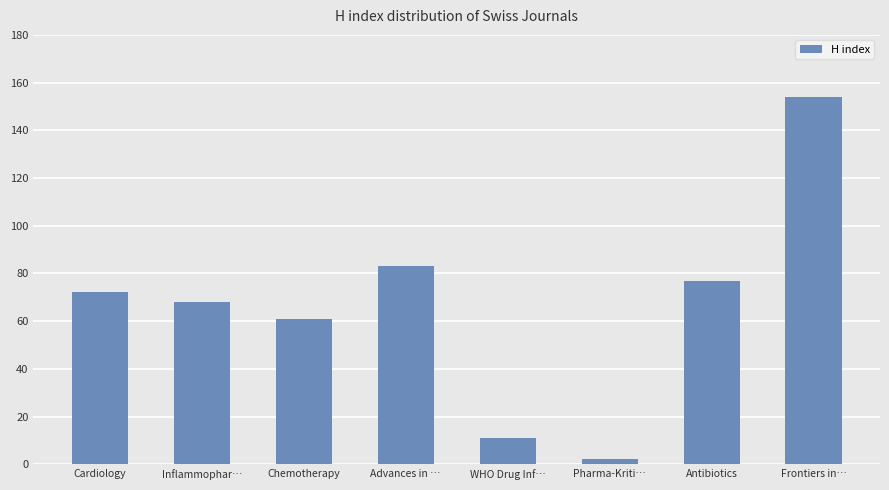

What is the sum of all values?

528